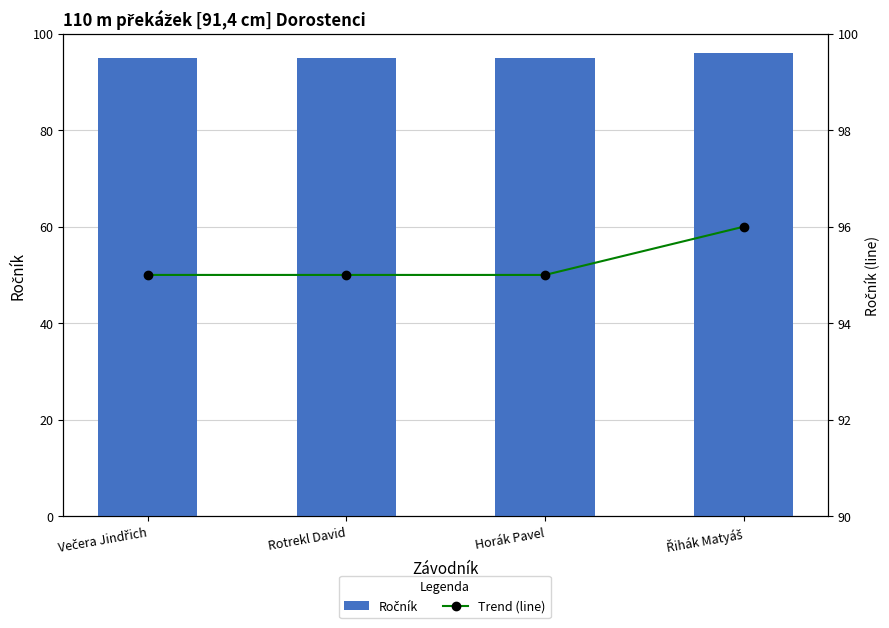

At which label does Ročník reach its peak?

Řihák Matyáš